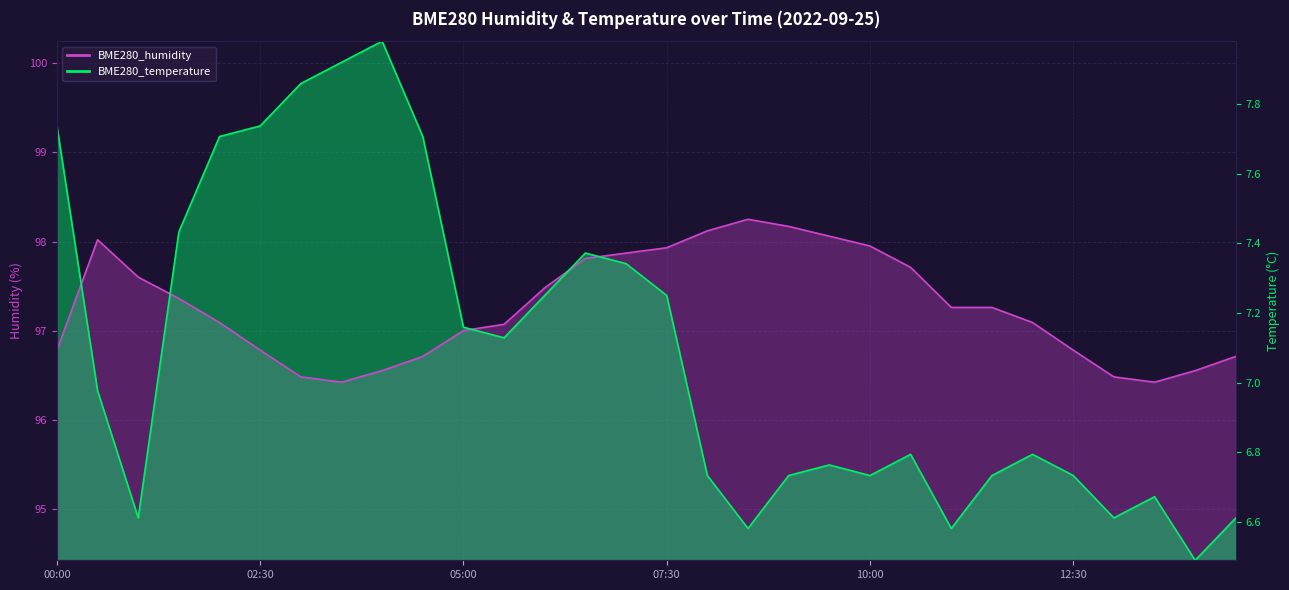

What is the label of the 27th point from the right?

01:30